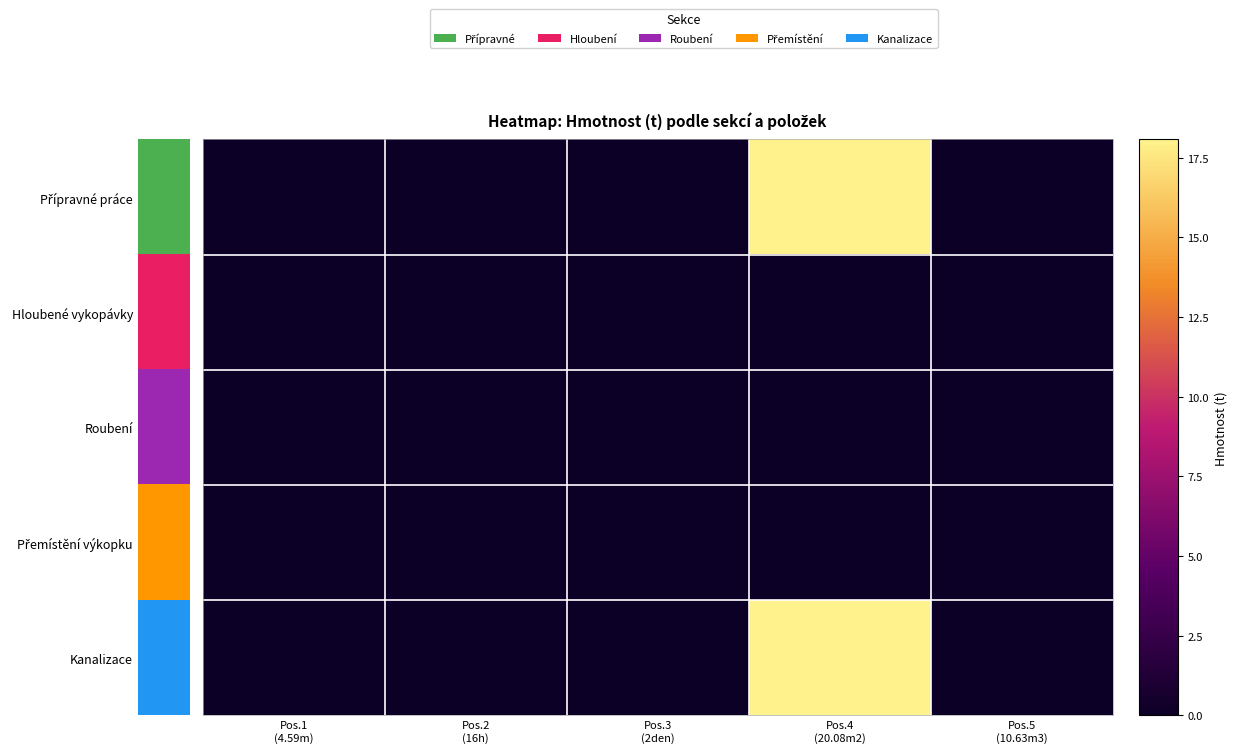

What is the maximum value shown in the chart?

18.1